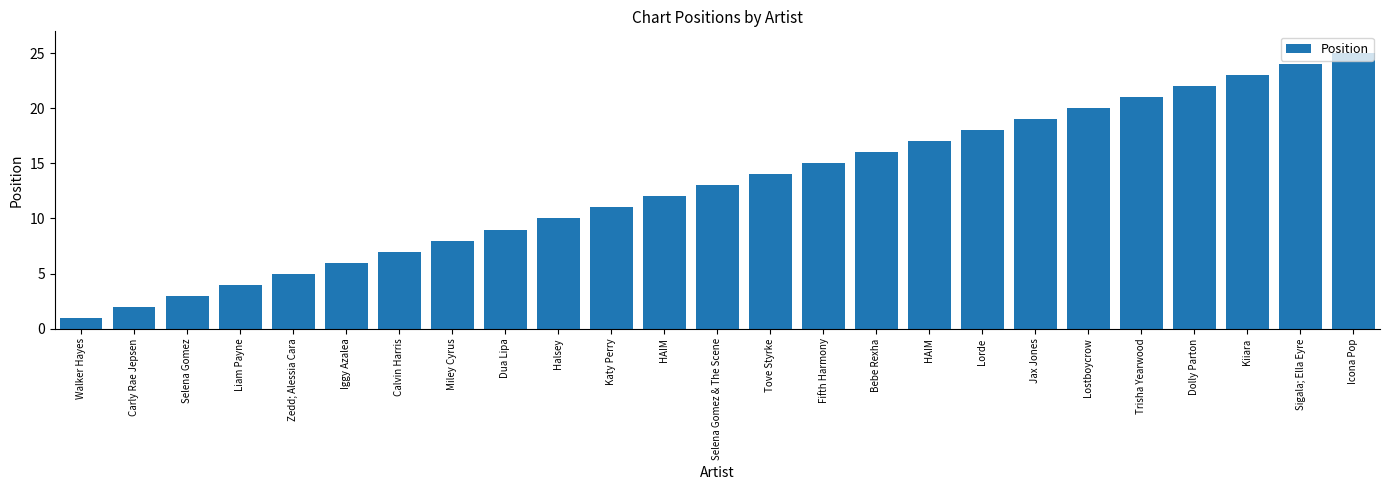

How many bars are there in total?

25